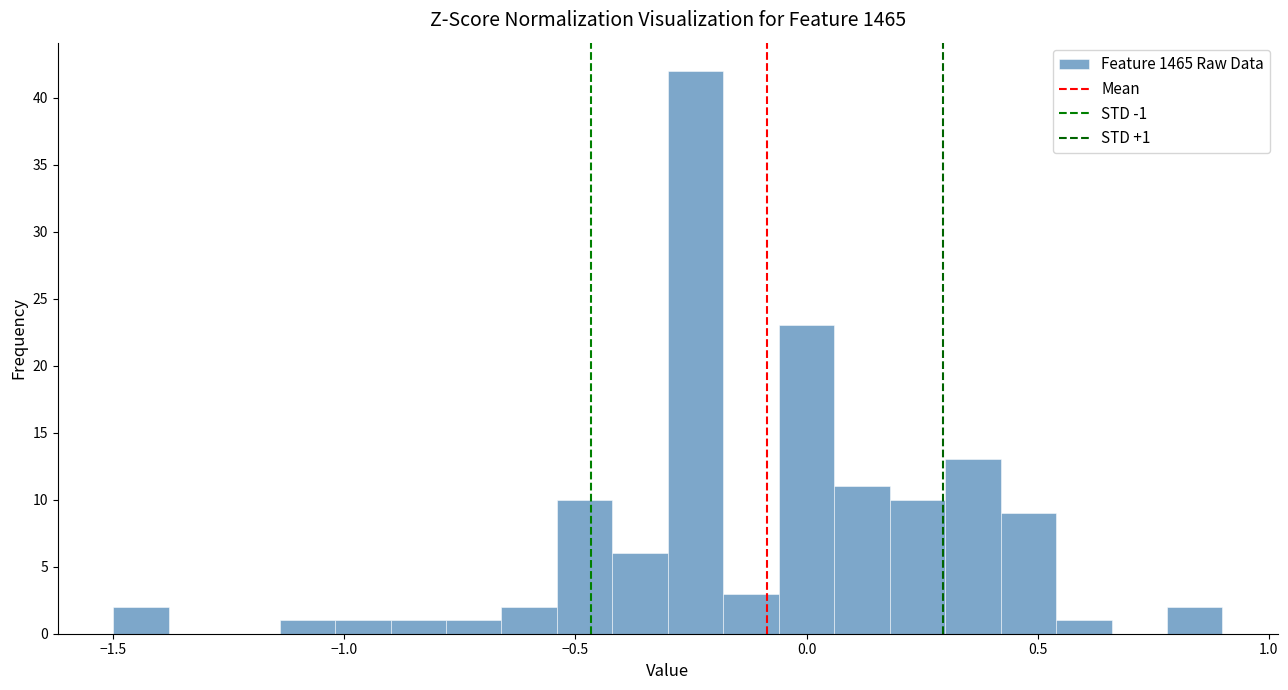

Read against the x-axis, roughly where is the centre of the tallest bar?

-0.25